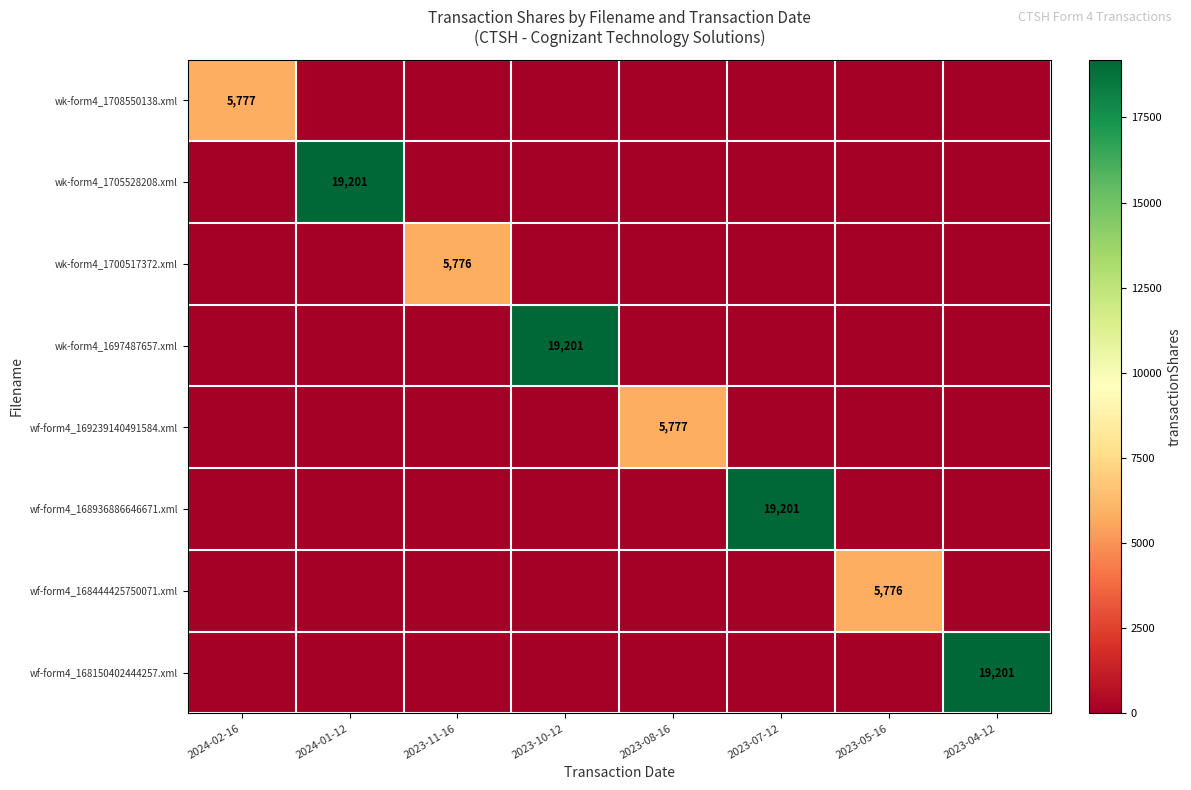

The wf-form4_169239140491584.xml series shows 0 at 2023-10-12. True or false?

True